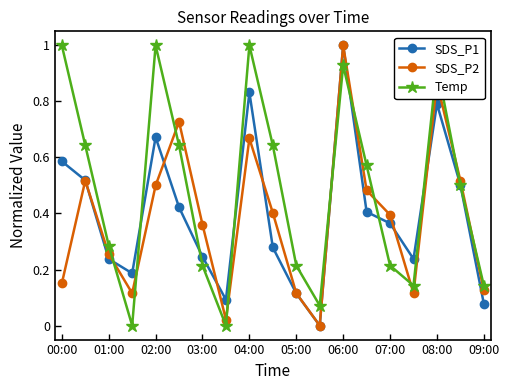

What is the maximum value for SDS_P2?

1.0